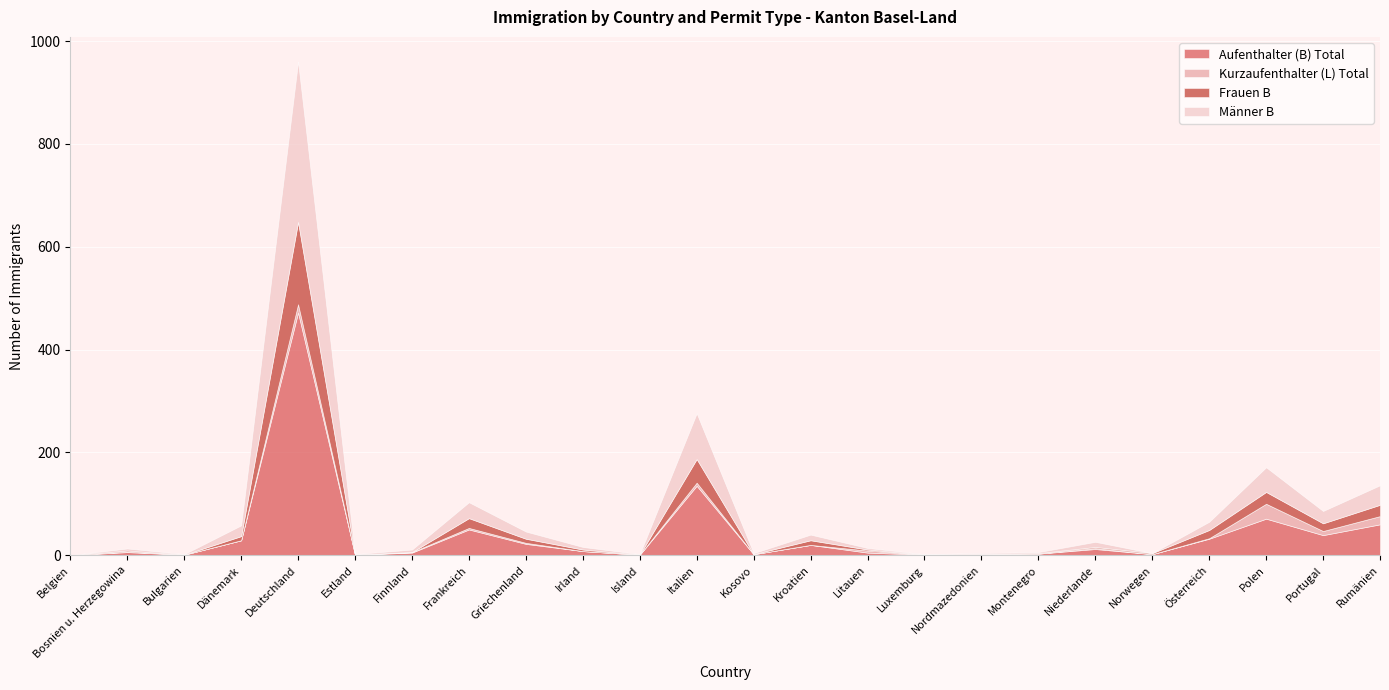

How many interior local peaks does the Aufenthalter (B) Total series have?

7